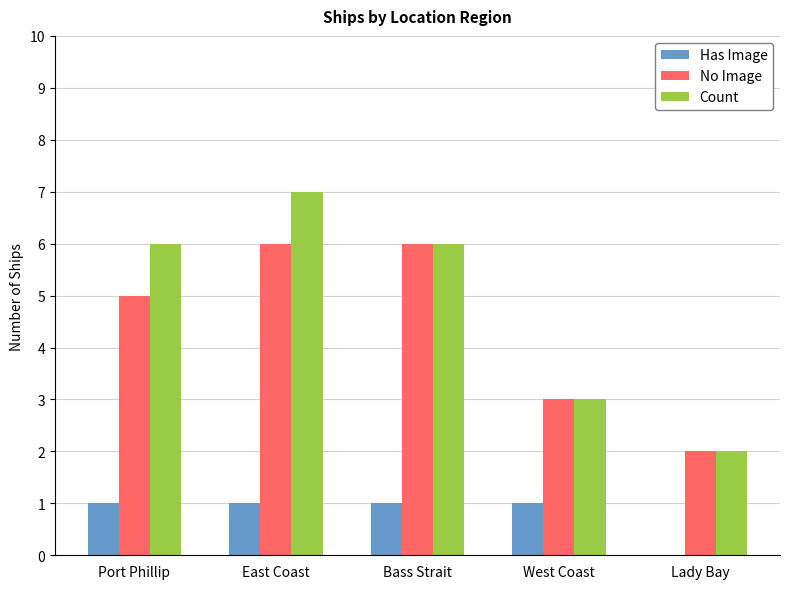

What are all the series names shown in the legend?

Has Image, No Image, Count